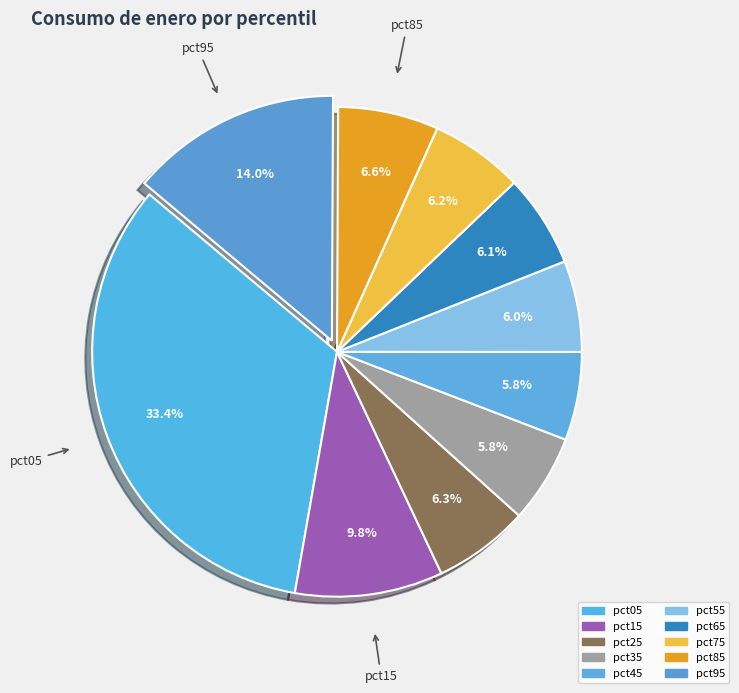

Rank the categories by value from highest to lowest.

pct05, pct95, pct15, pct85, pct25, pct75, pct65, pct55, pct35, pct45